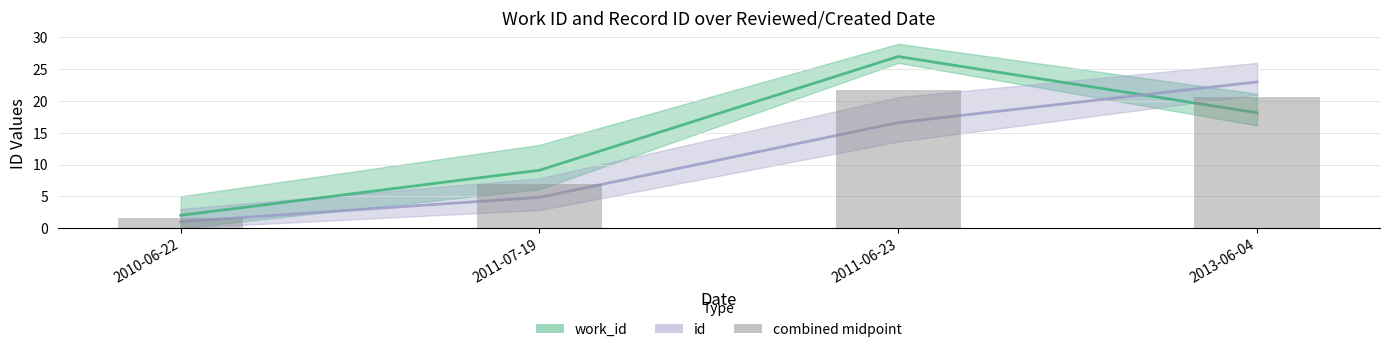

What is the value of the 2nd bar from the left?

7.0